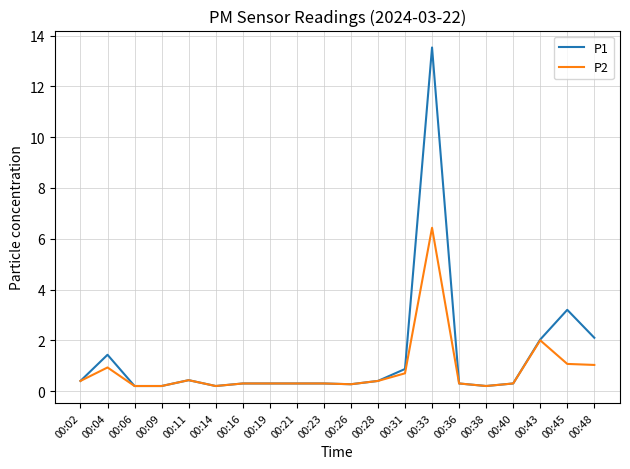

What is the difference between the second highest and minimum values in the P1 series?

3.0